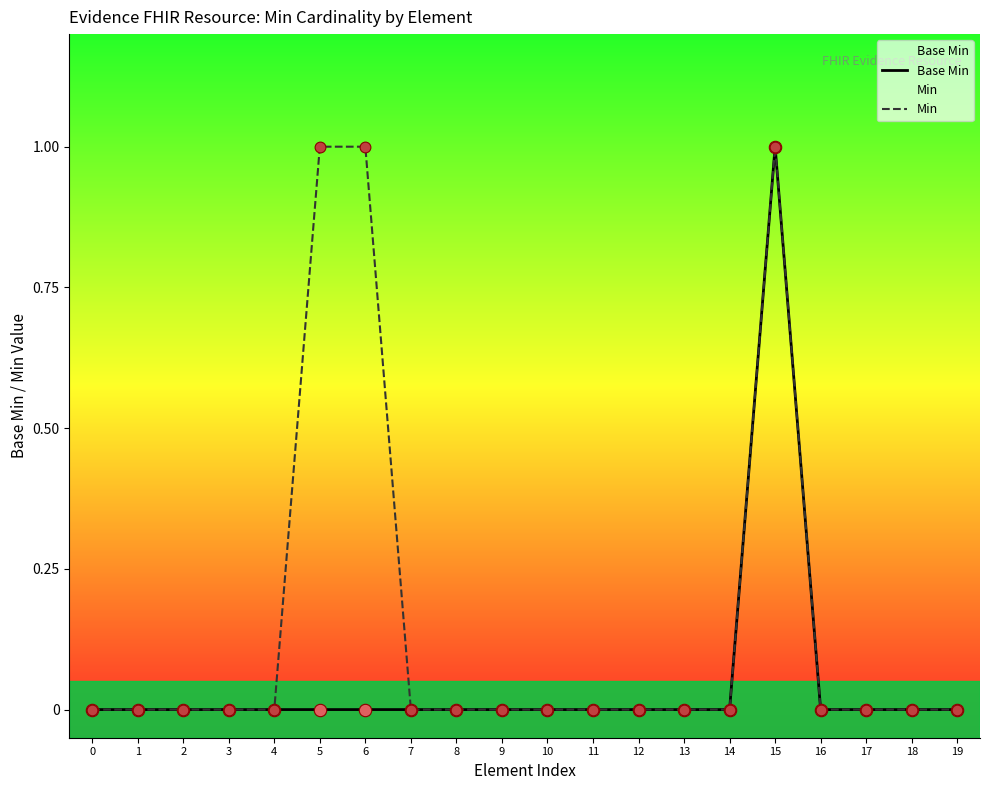

Which series has the widest spread of Y values?

Base Min